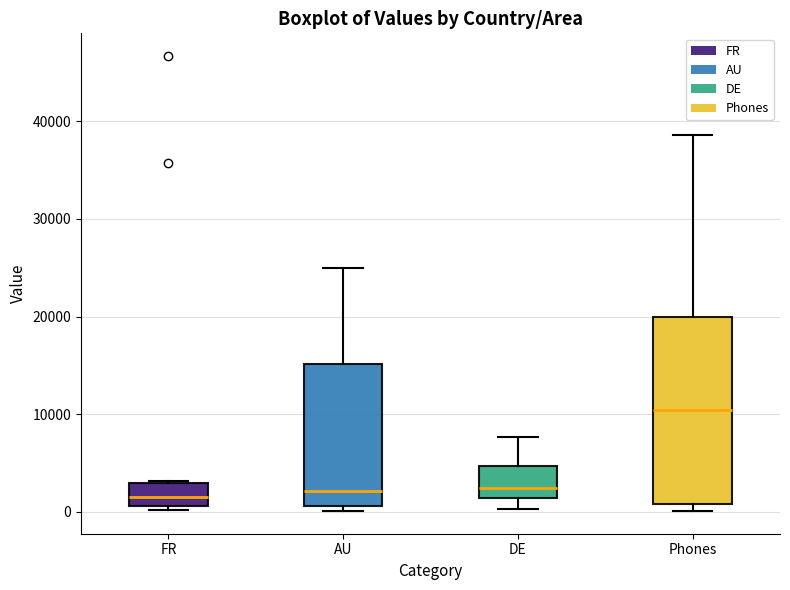

Which box's median line is the highest?

Phones